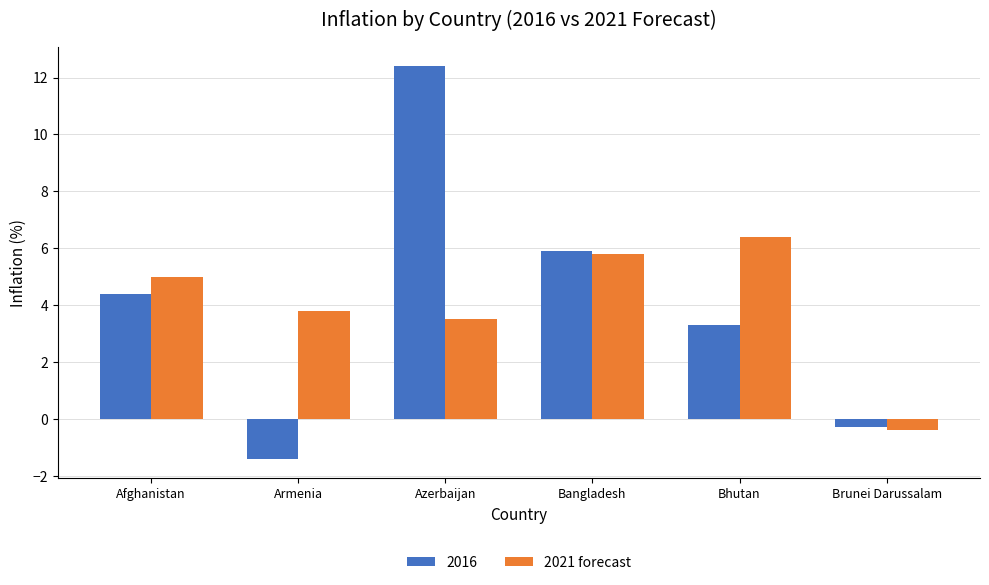

Which category has the highest value across all series?

Azerbaijan